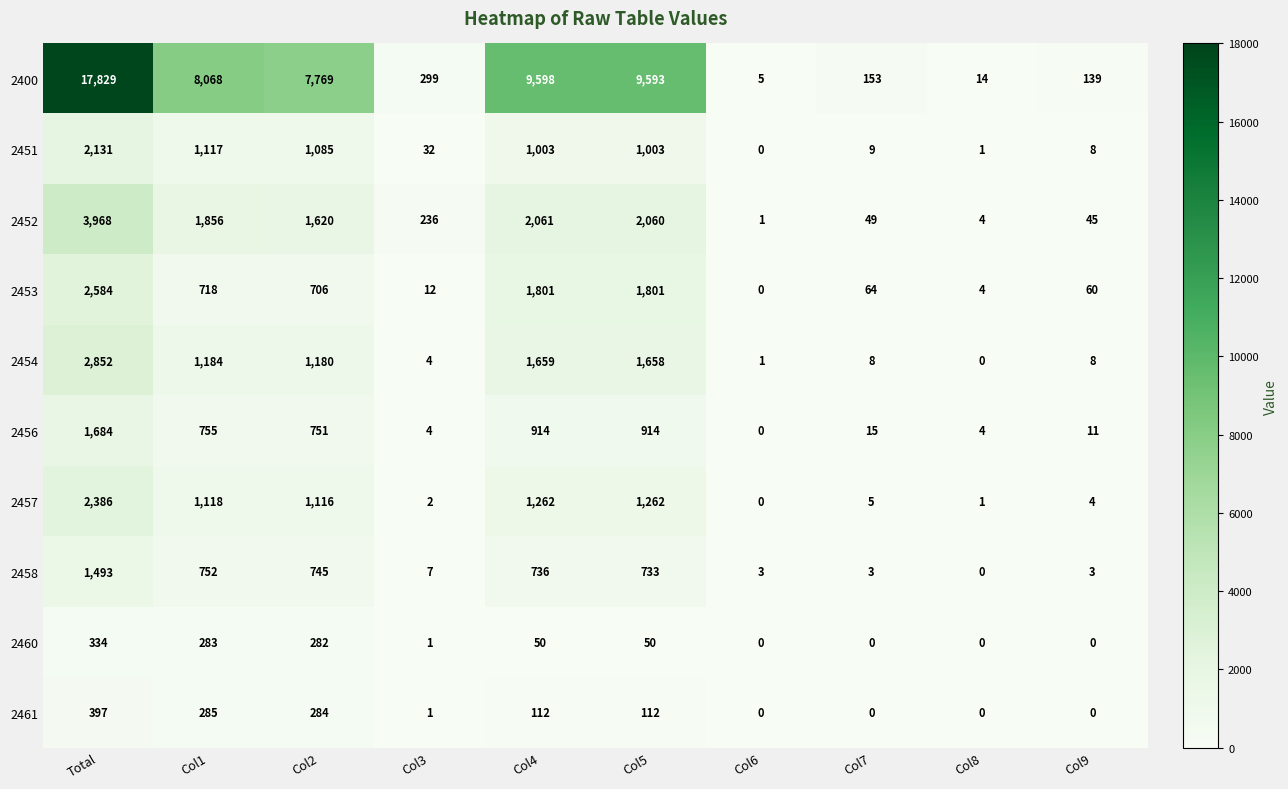

Between Col3 and Col8, which series saw the biggest shift?

2400